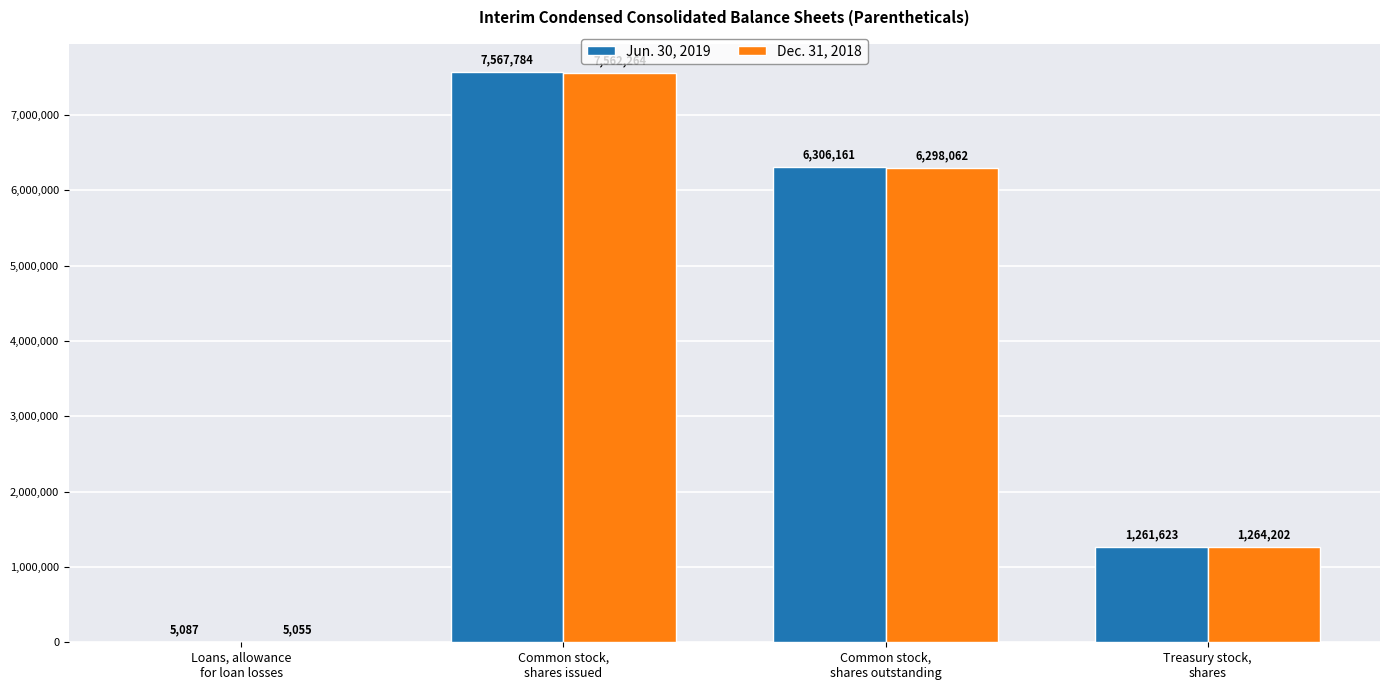

What is the sum of all Jun. 30, 2019 values?

15140655